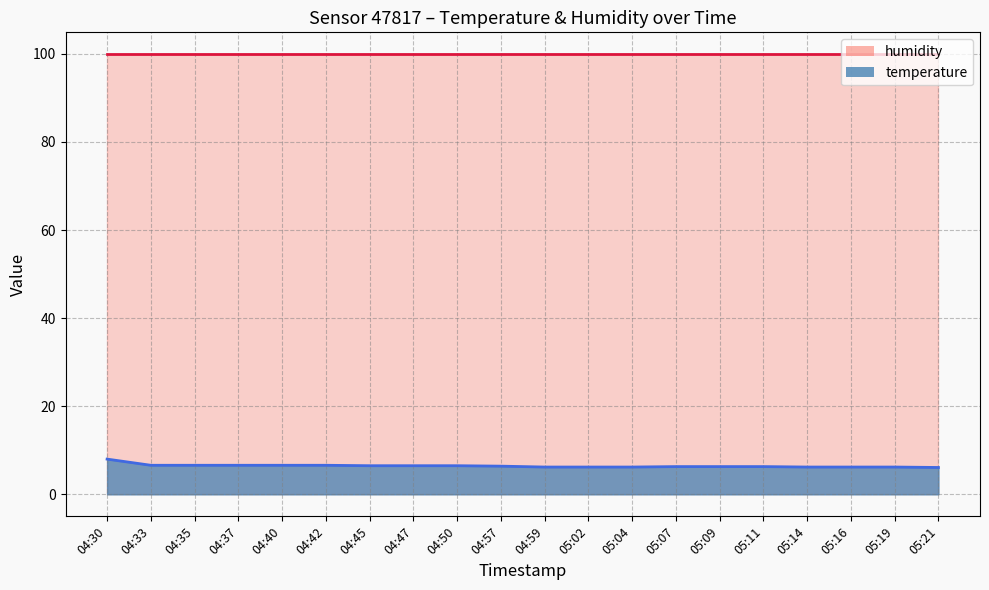

List the labels in order of value, smallest first.

05:21, 04:59, 05:02, 05:04, 05:14, 05:16, 05:19, 05:07, 05:09, 05:11, 04:57, 04:45, 04:47, 04:50, 04:33, 04:35, 04:37, 04:40, 04:42, 04:30